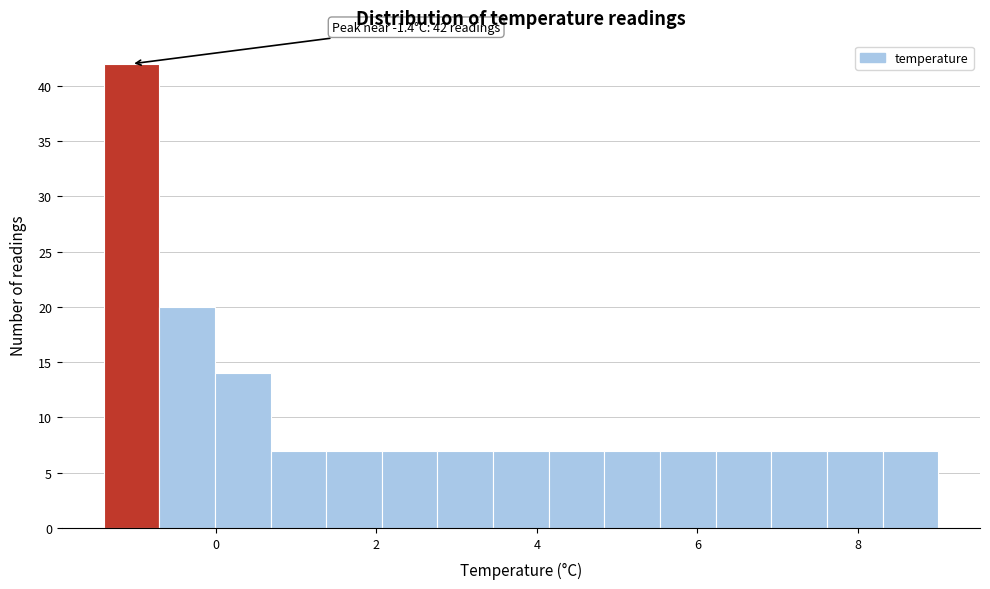

Read against the x-axis, roughly where is the centre of the tallest bar?

-1.0